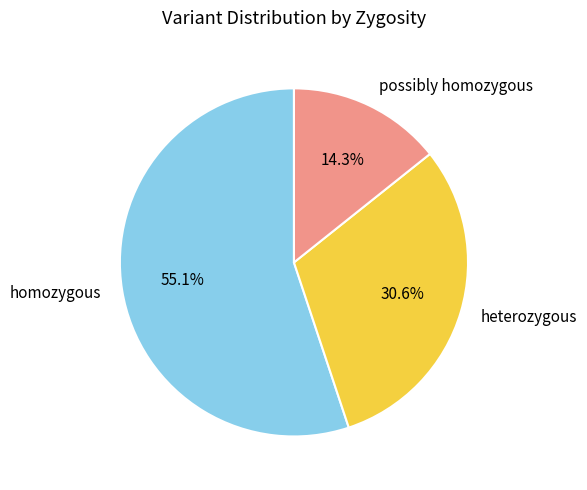

Approximately how many times larger is the value at possibly homozygous compared to homozygous?

0.3